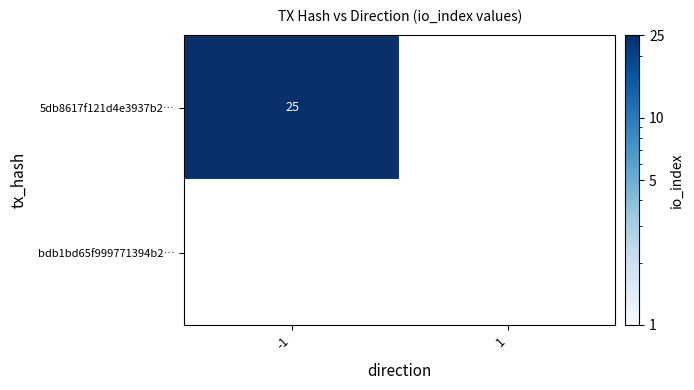

Between -1 and 1, which series saw the biggest shift?

5db8617f121d4e3937b2aca922f0748294a2a75